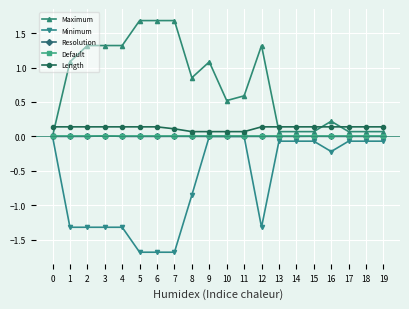

The value of Resolution at 3 is 0.0. True or false?

True